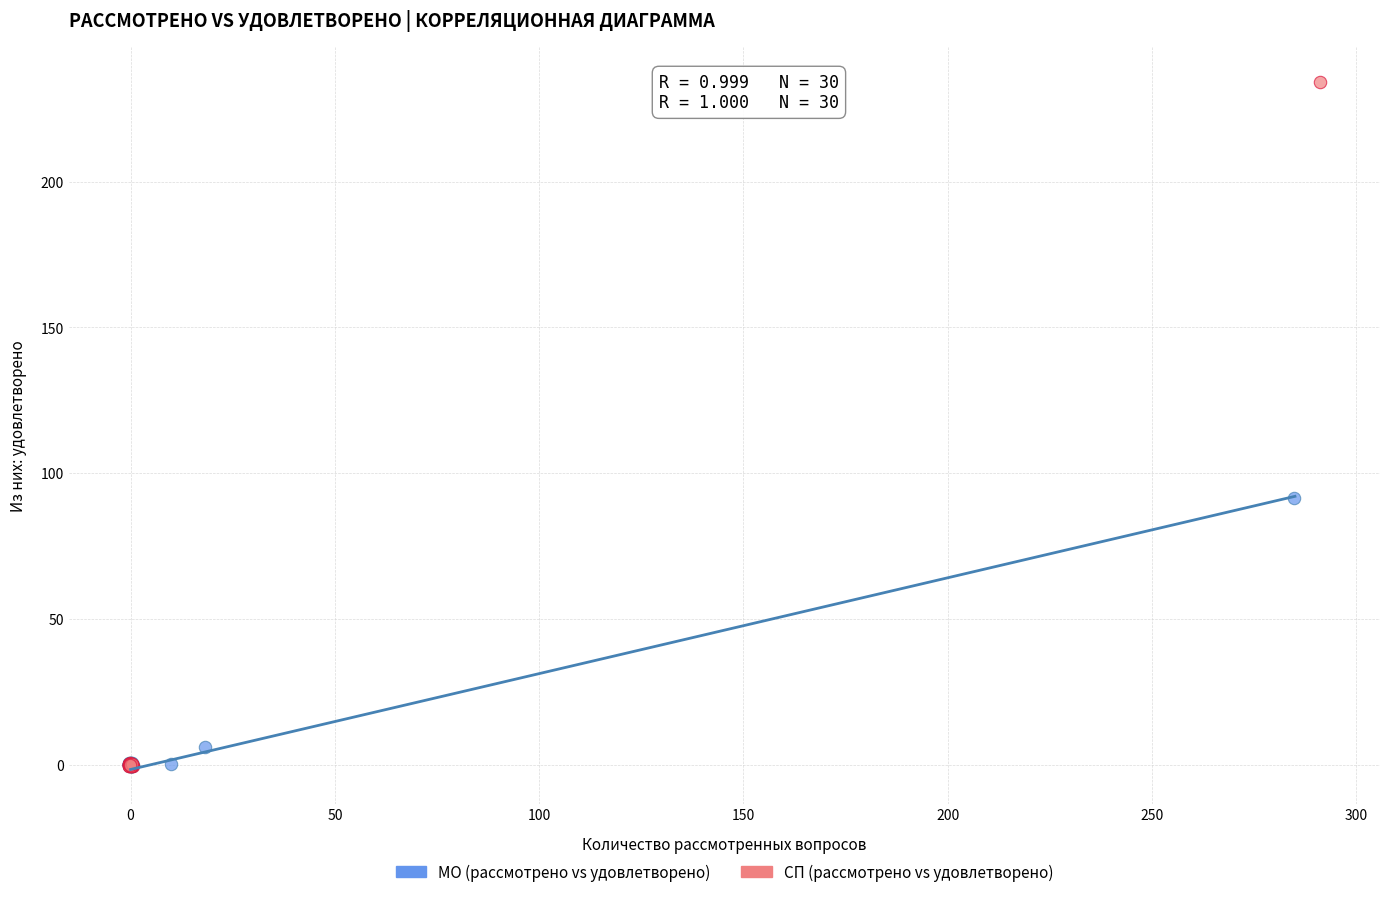

What are all the series names shown in the legend?

МО (рассмотрено vs удовлетворено), СП (рассмотрено vs удовлетворено)